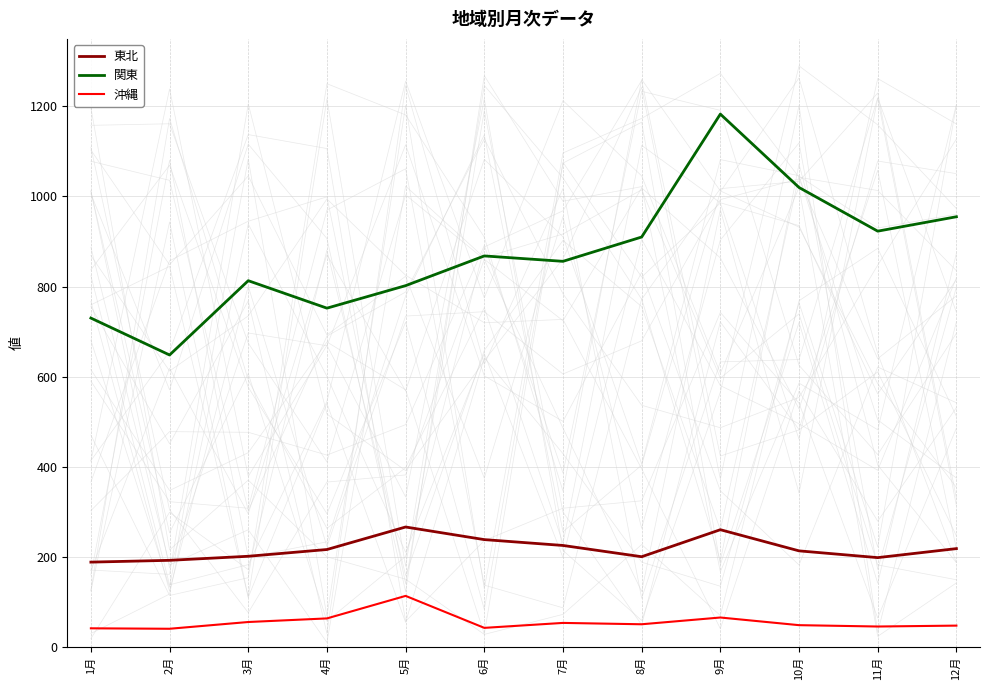

True or false: 関東 and 沖縄 intersect in this chart.

False